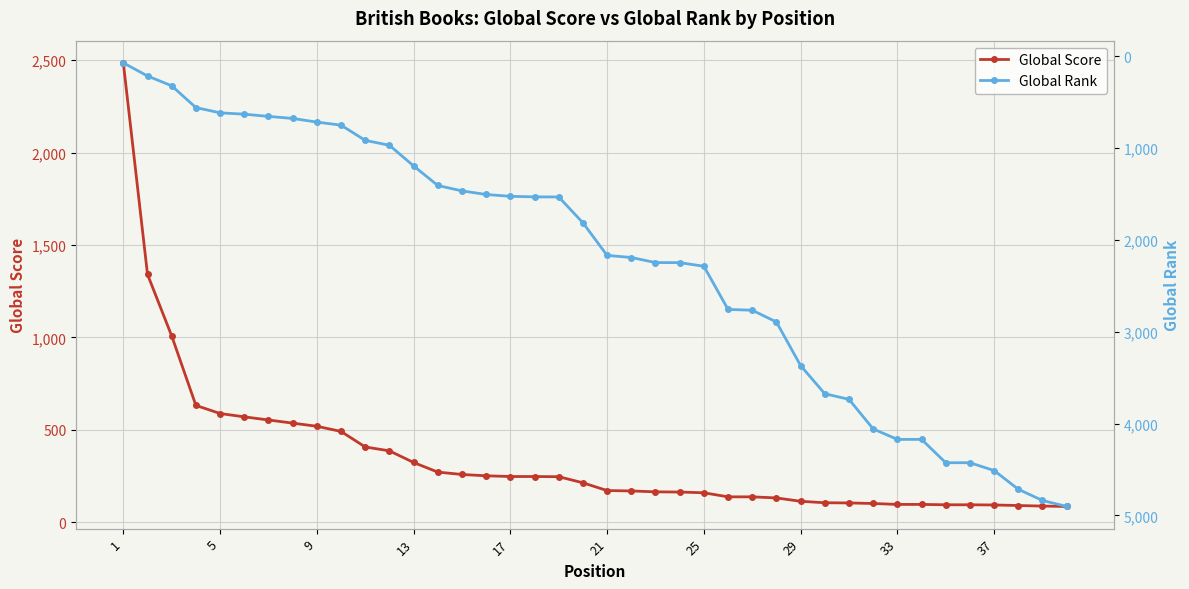

What are all the series names shown in the legend?

Global Score, Global Rank